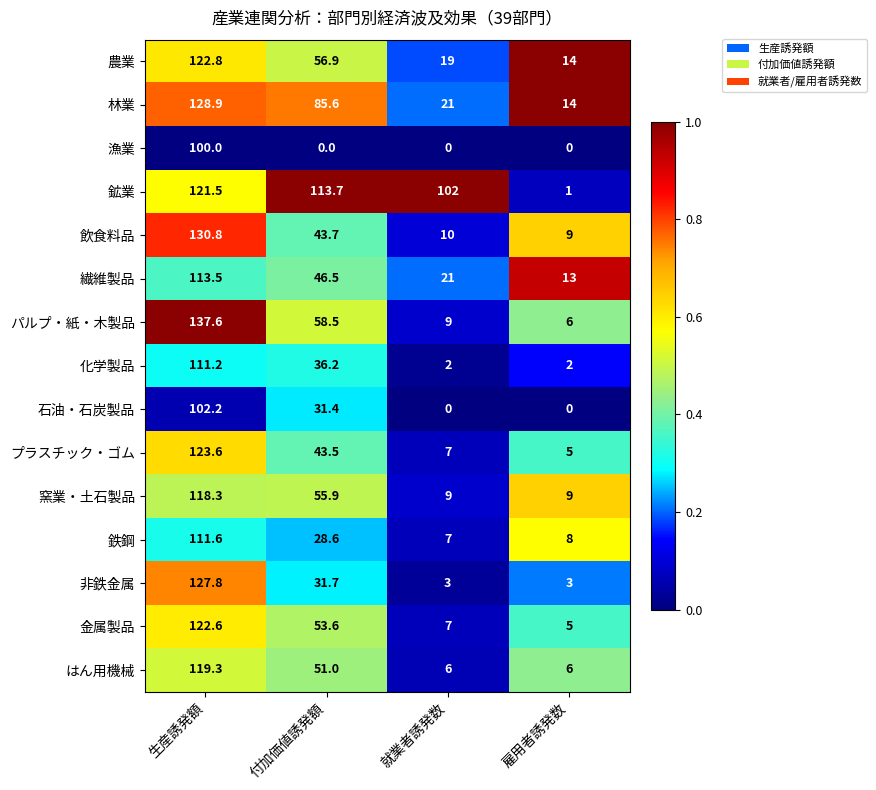

What is the difference between the highest and lowest values at 生産誘発額?

37.6